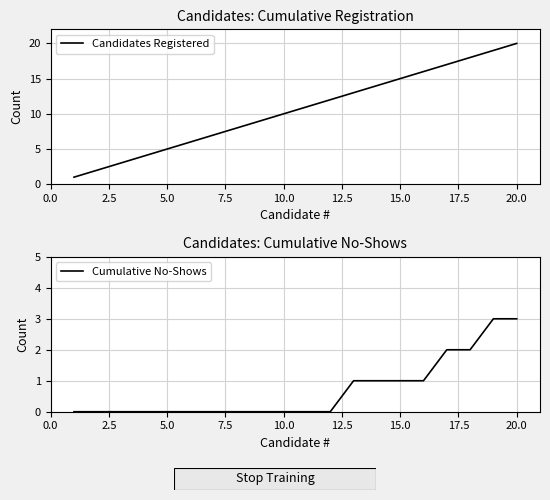

The Cumulative No-Shows series shows 2 at 10.0. True or false?

False